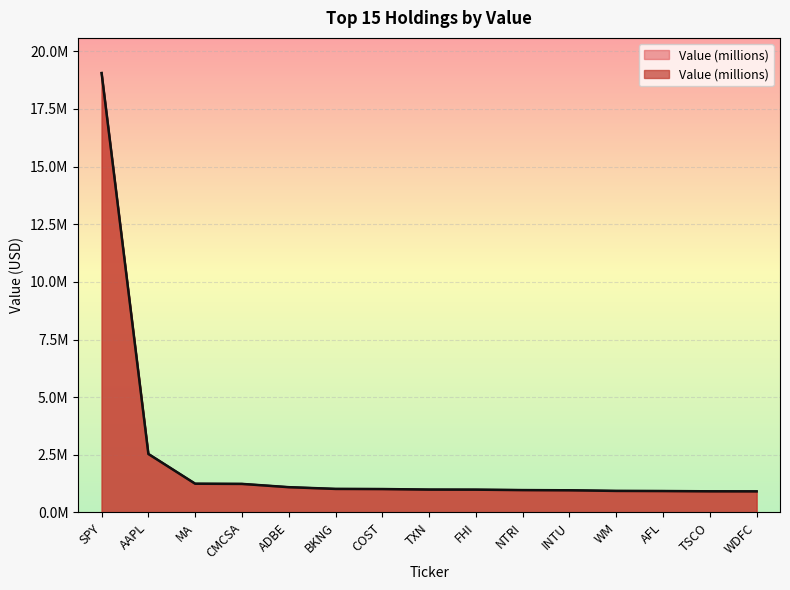

What is the greatest value displayed?

19058000